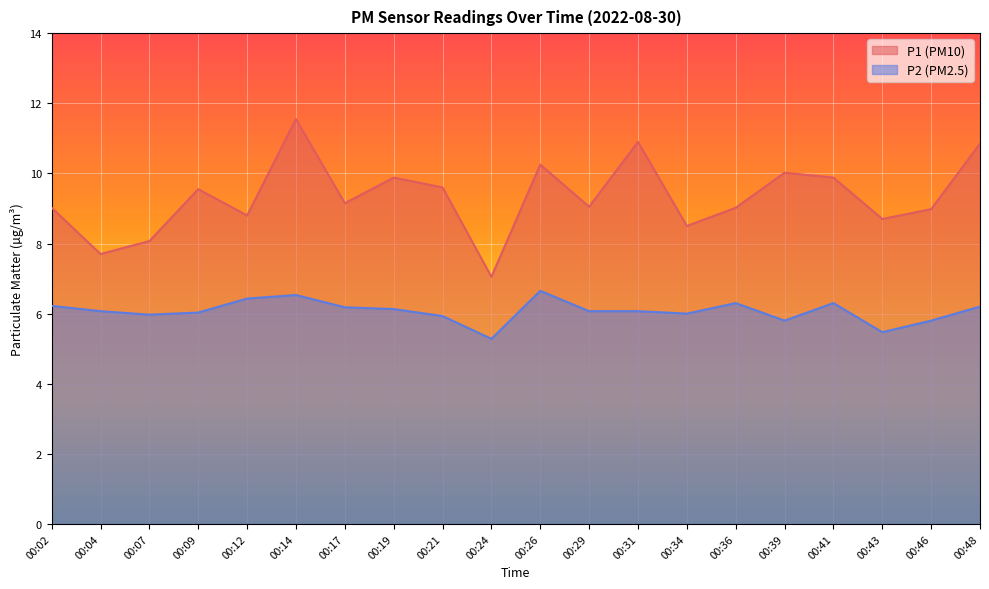

Between 00:31 and 00:46, which series saw the biggest shift?

P1 (PM10)